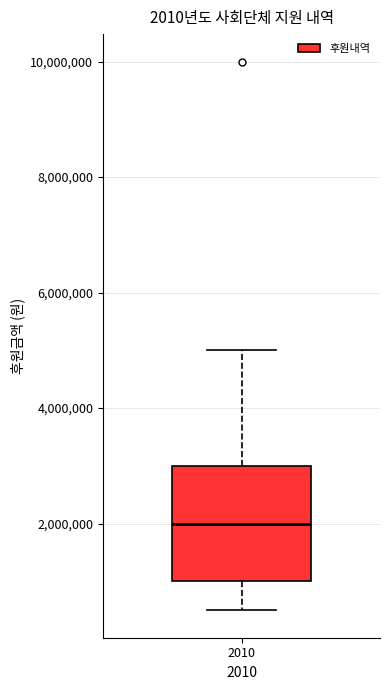

Read this box plot against the y-axis: the position of the median line, the range covered by the box, and the ends of both whiskers. The values are not printed on the chart, so give them approximately, as read against the axis.

median 2000000, box 1000000 to 3000000, whiskers 600000 to 5000000